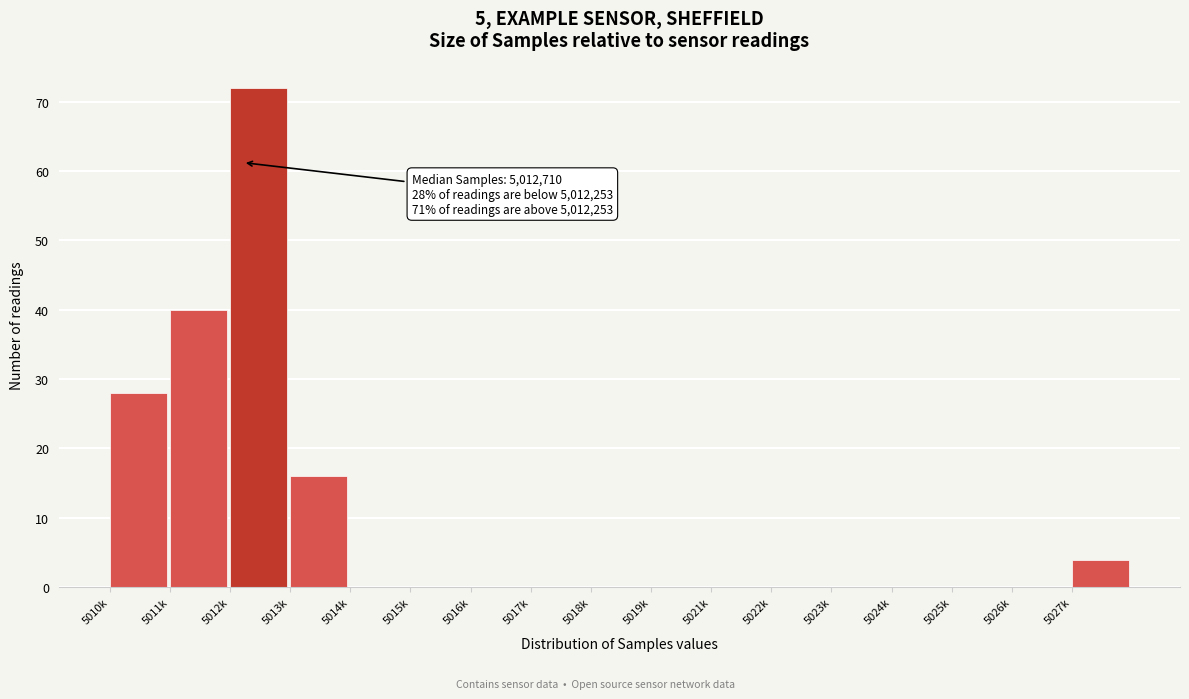

Reading left to right, list all the values displayed in this chart.

5010k=28	5011k=40	5012k=72	5013k=16	5014k=0	5015k=0	5016k=0	5017k=0	5018k=0	5019k=0	5021k=0	5022k=0	5023k=0	5024k=0	5025k=0	5026k=0	5027k=4